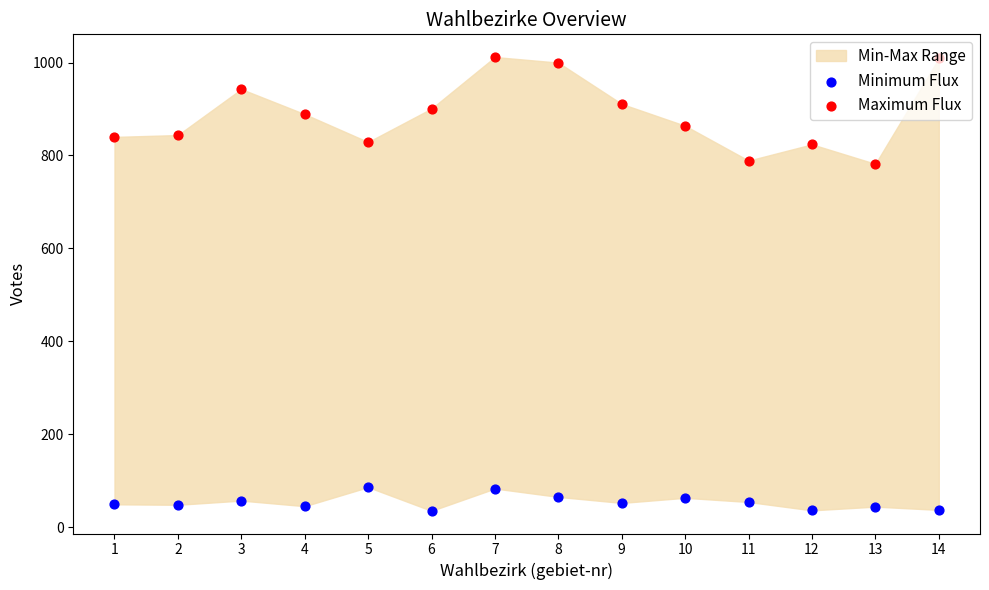

Which series has the largest total across all categories?

Maximum Flux